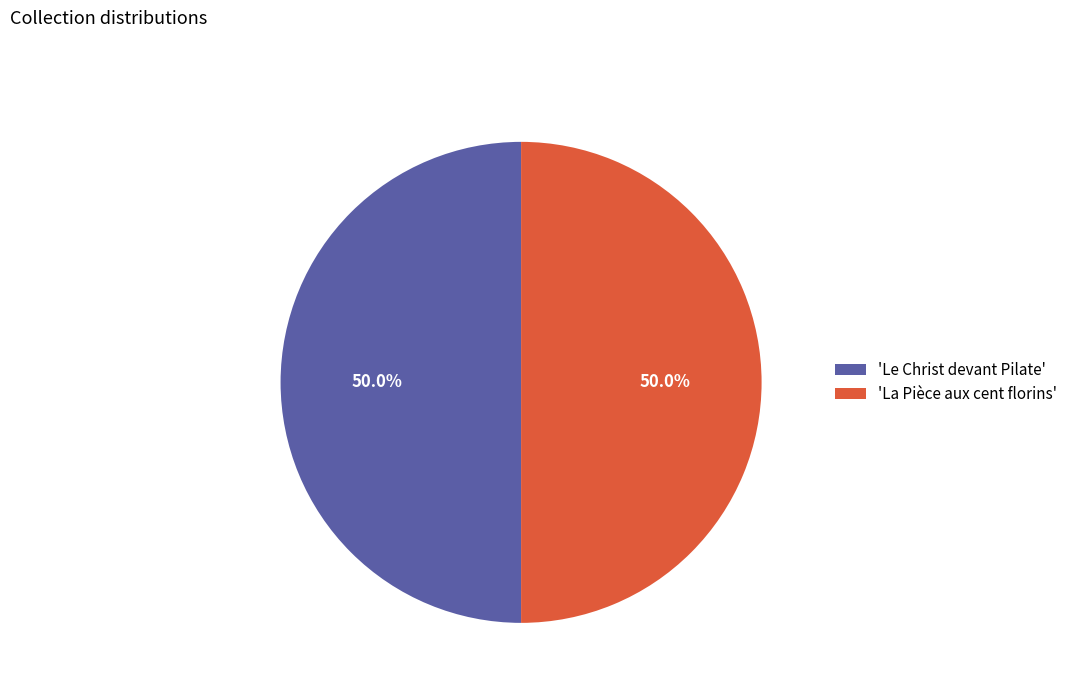

What portion of the pie excludes 'La Pièce aux cent florins'?

50.0%